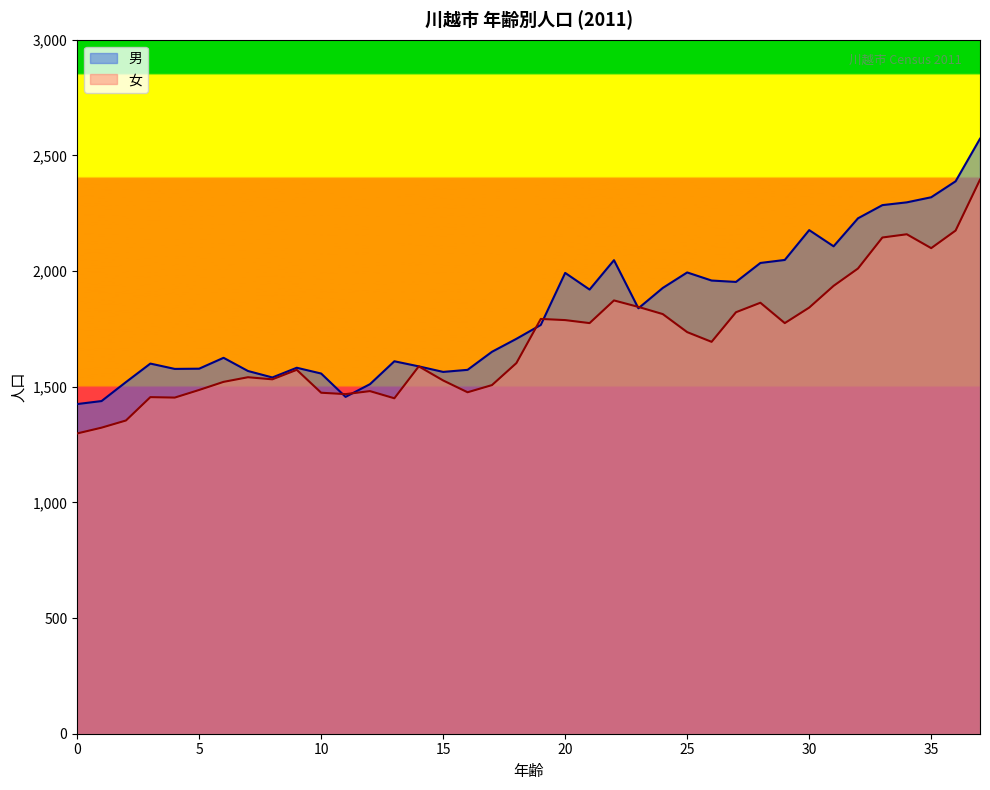

True or false: 男 has more than 2 interior local peaks.

True